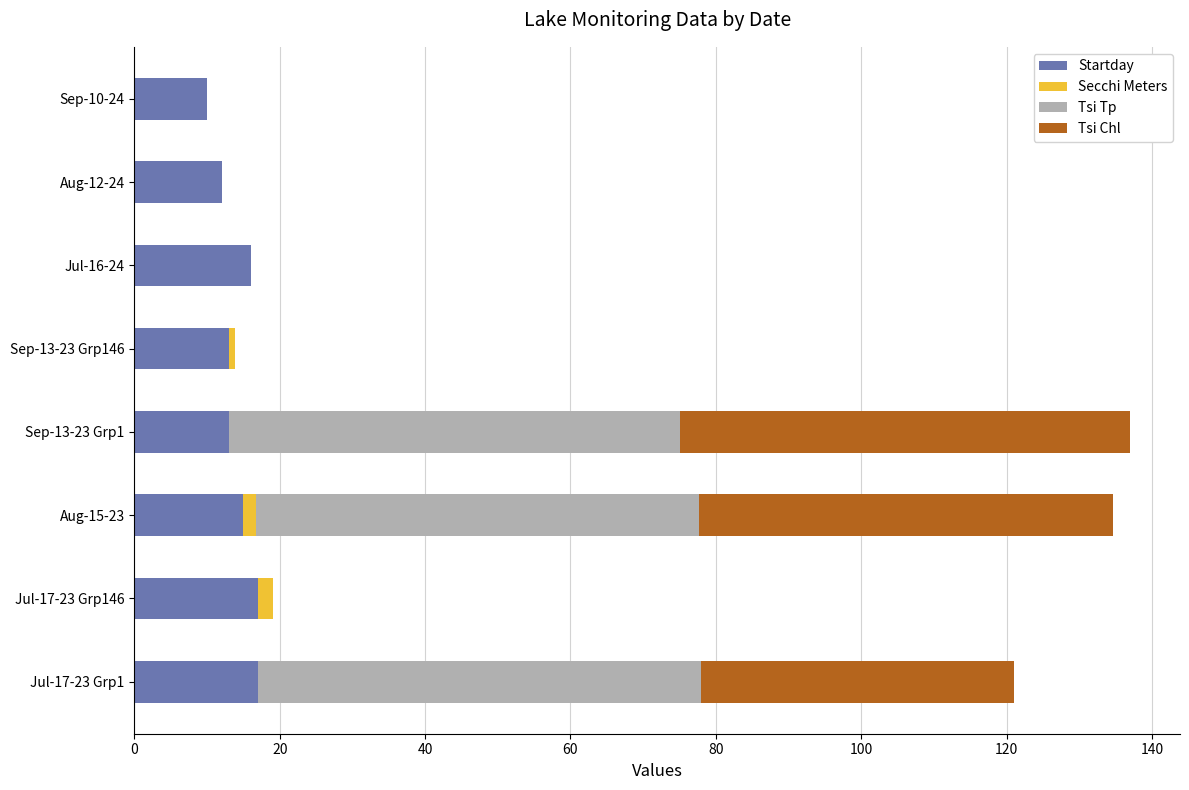

The Startday series shows 10.0 at Sep-10-24. True or false?

True